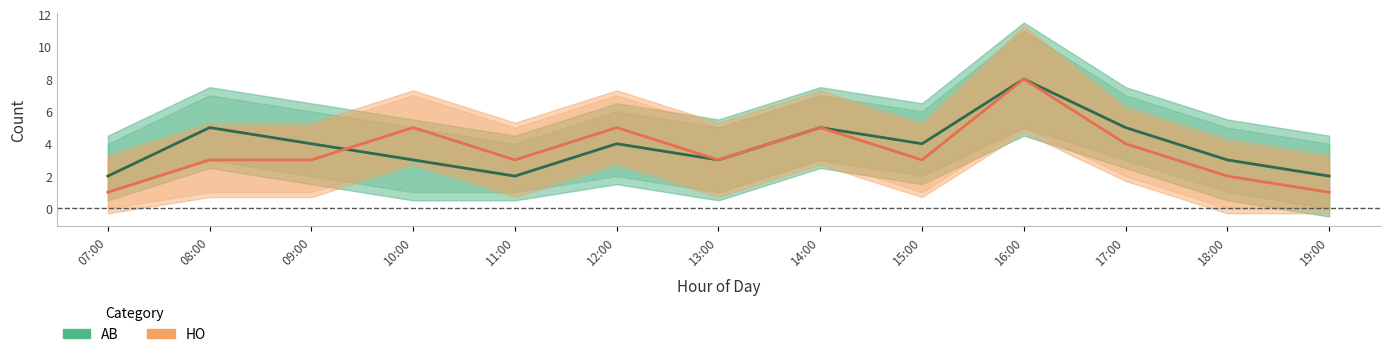

What is the spread (max minus min) of values at 09:00?

1